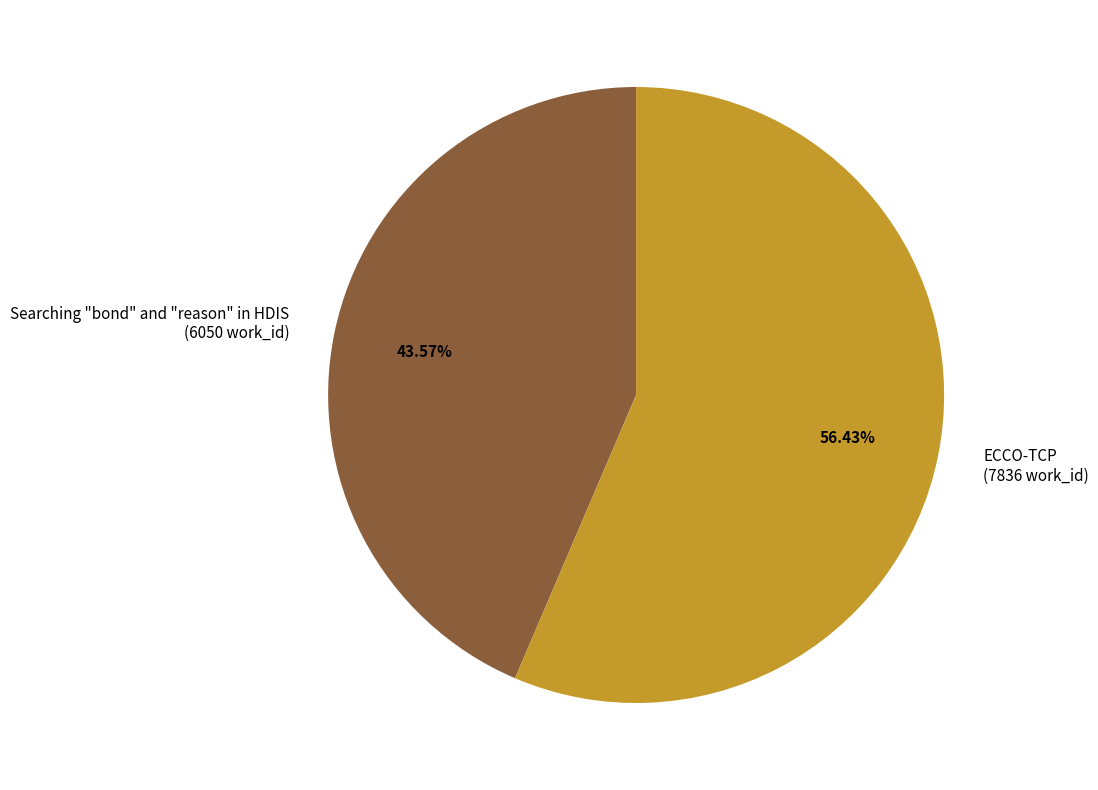

Which slice is the smallest?

Searching "bond" and "reason" in HDIS